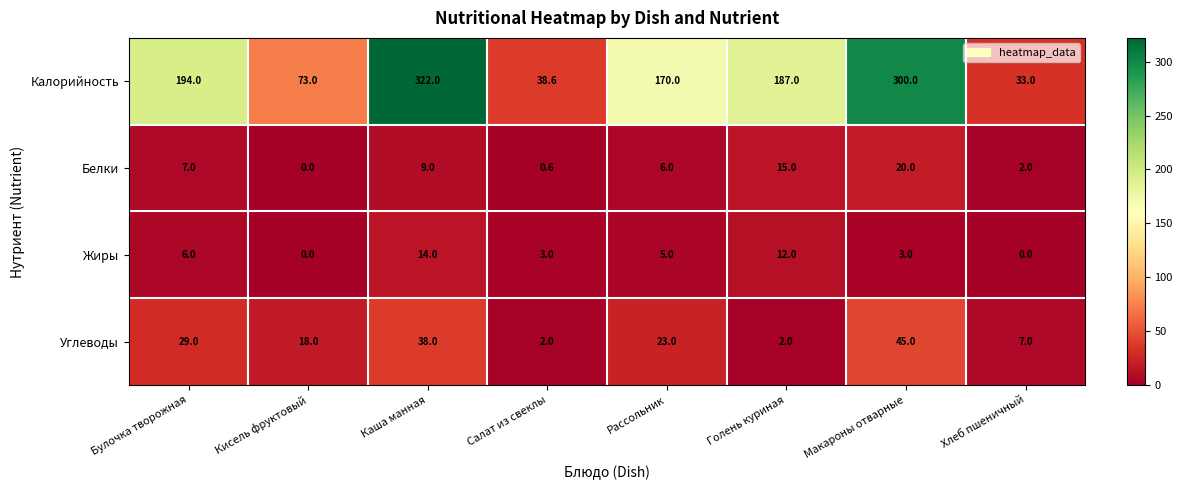

The value of Жиры at Хлеб пшеничный is -4.5. True or false?

False